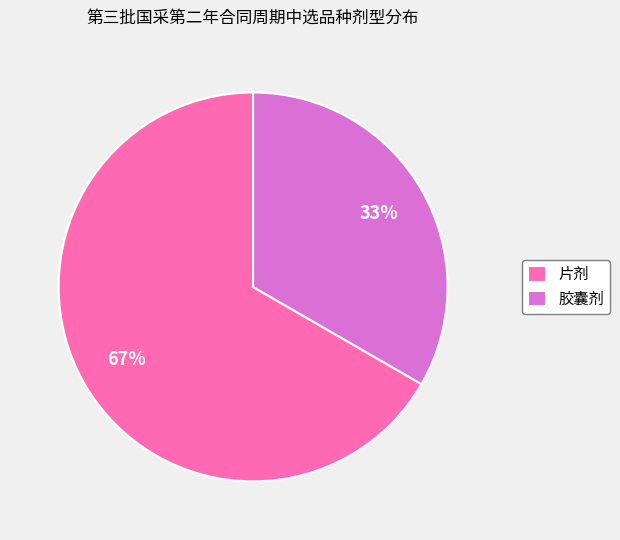

Which slice represents more than half of the pie?

片剂